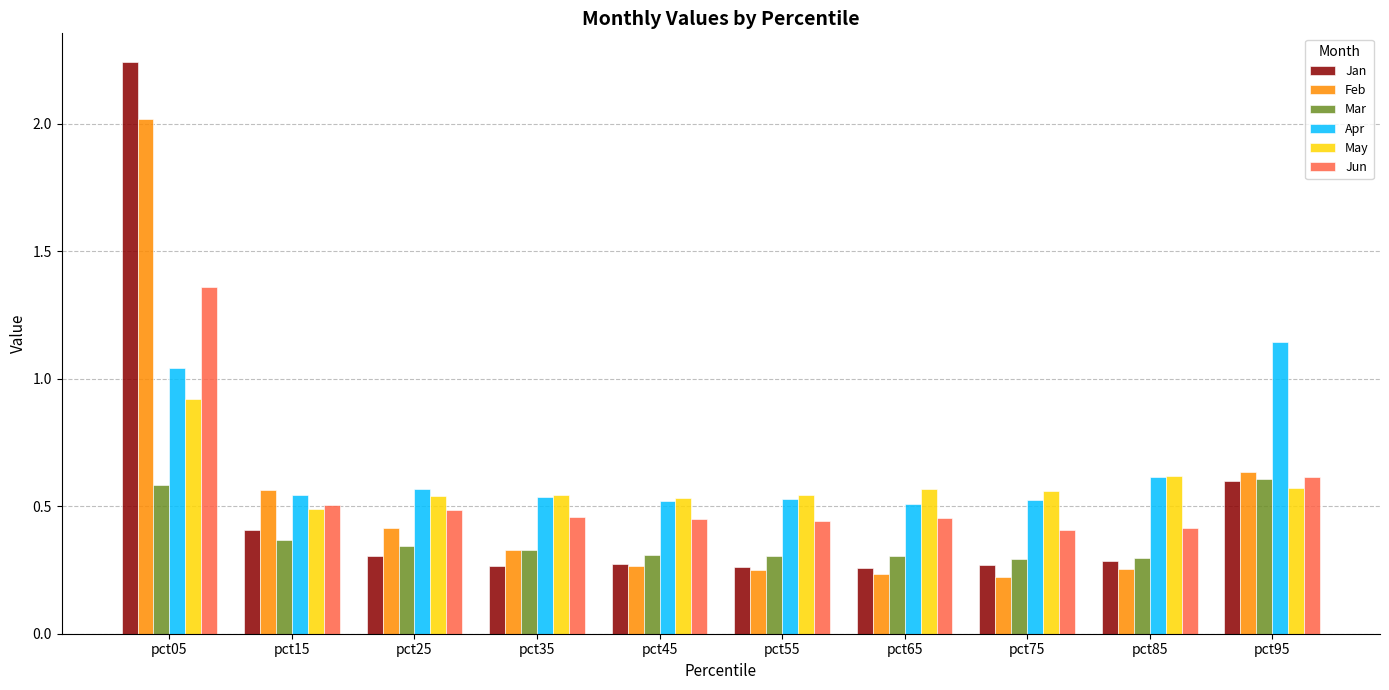

What is the sum of all Jan values?

5.2